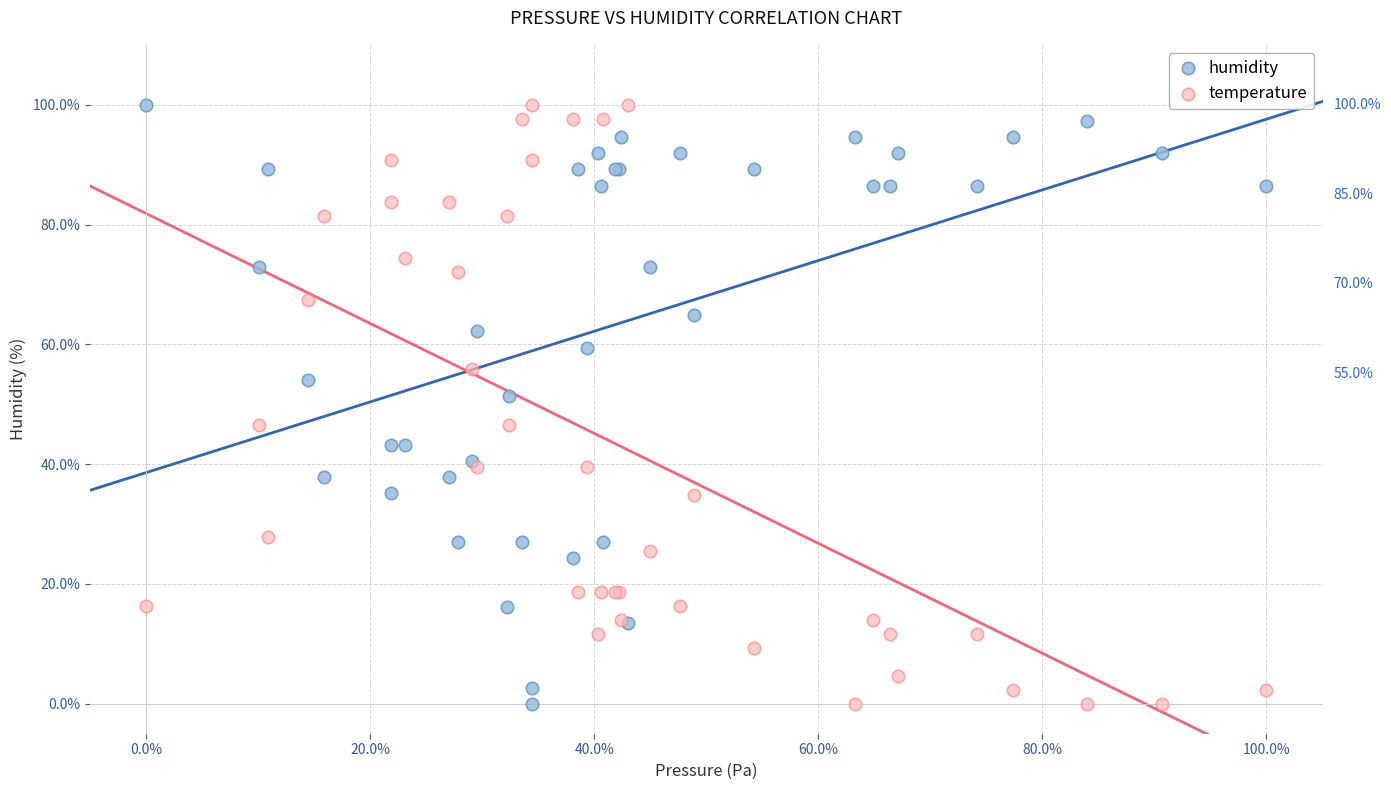

In the temperature series, what Y value is closest to 50?

46.5